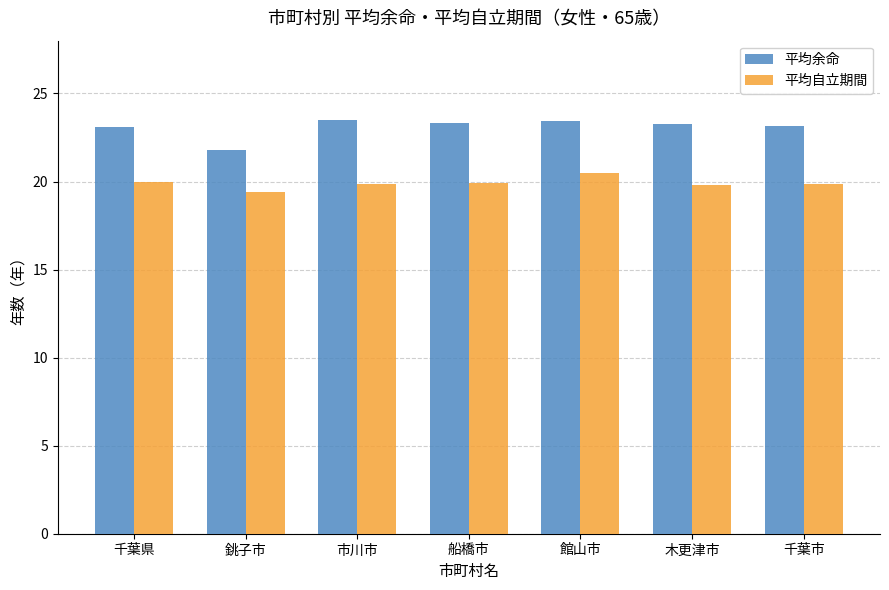

What is the greatest value displayed?

23.5